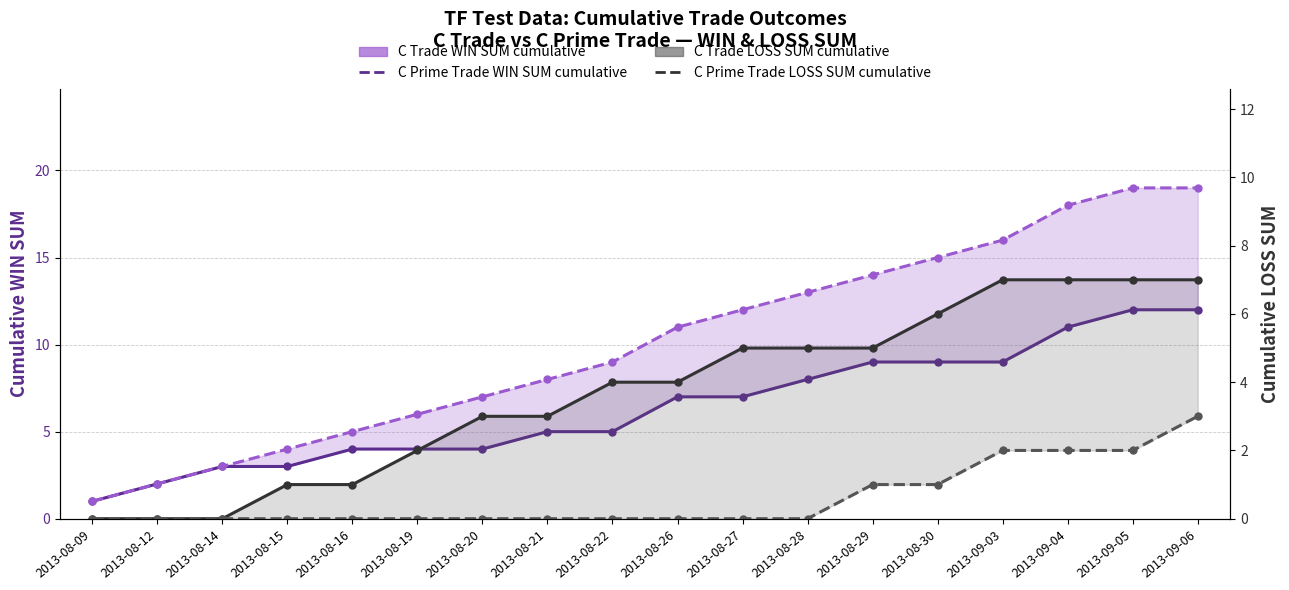

At which category is the sum across all series the highest?

2013-09-06